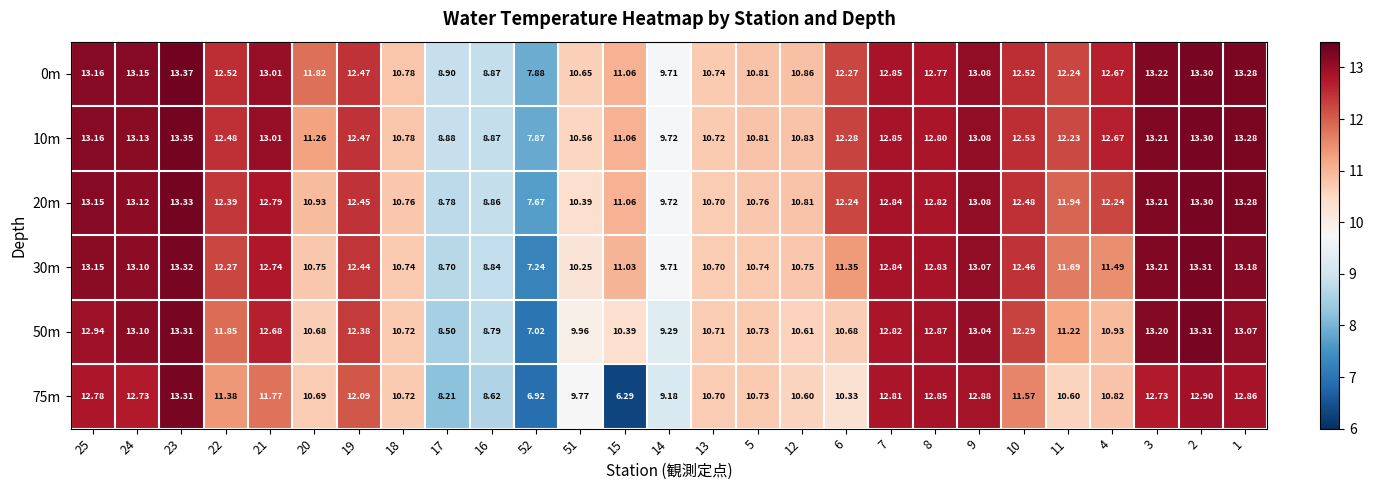

Between 22 and 9, which series saw the biggest shift?

75m